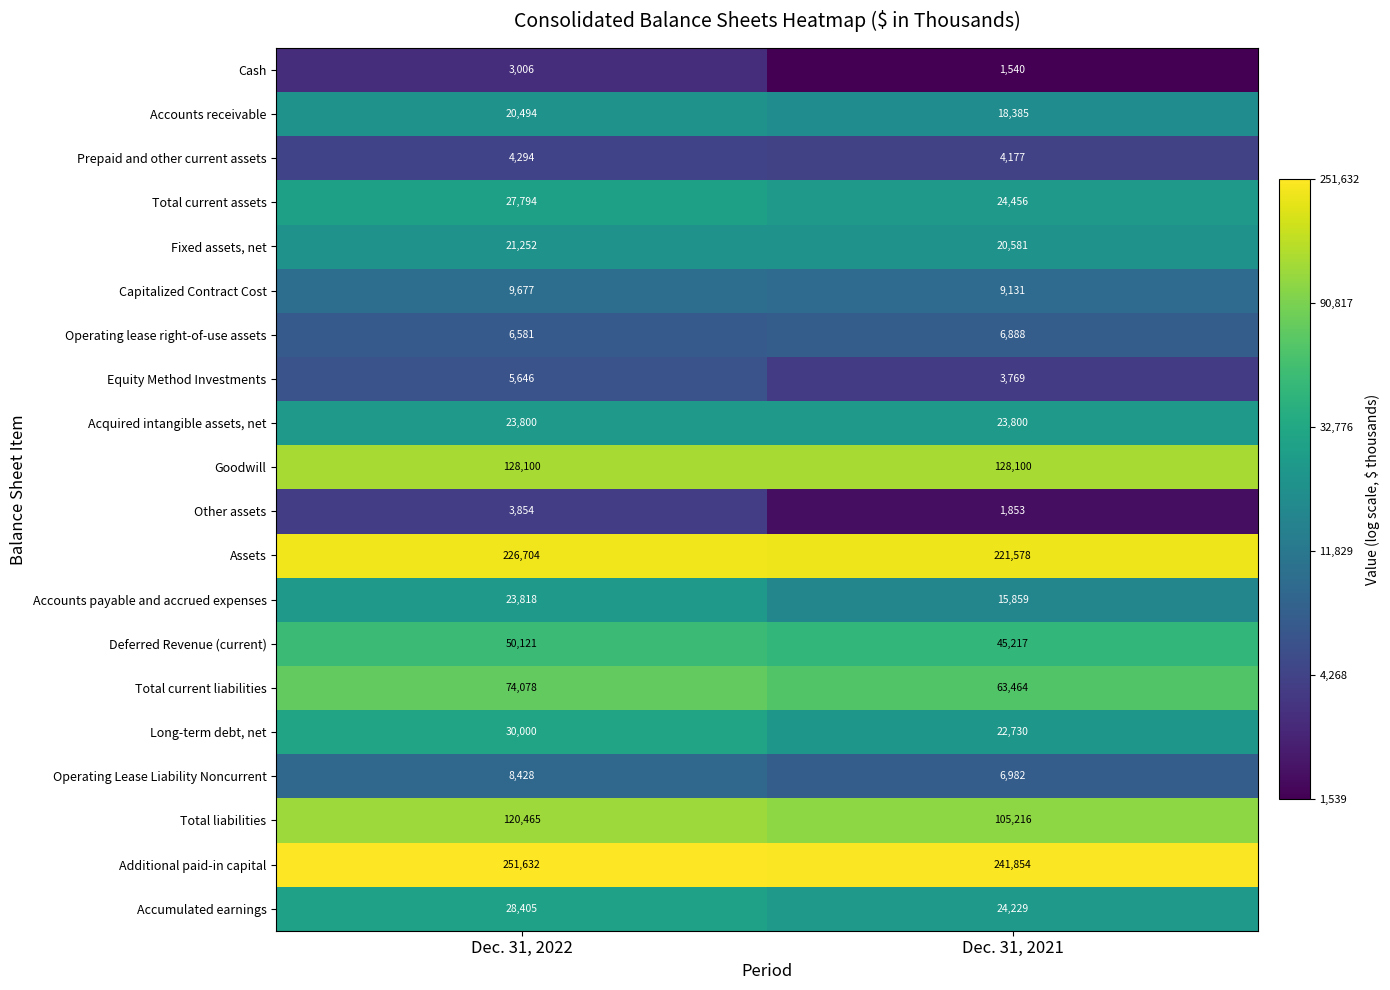

What is the sum of all Goodwill values?

256200